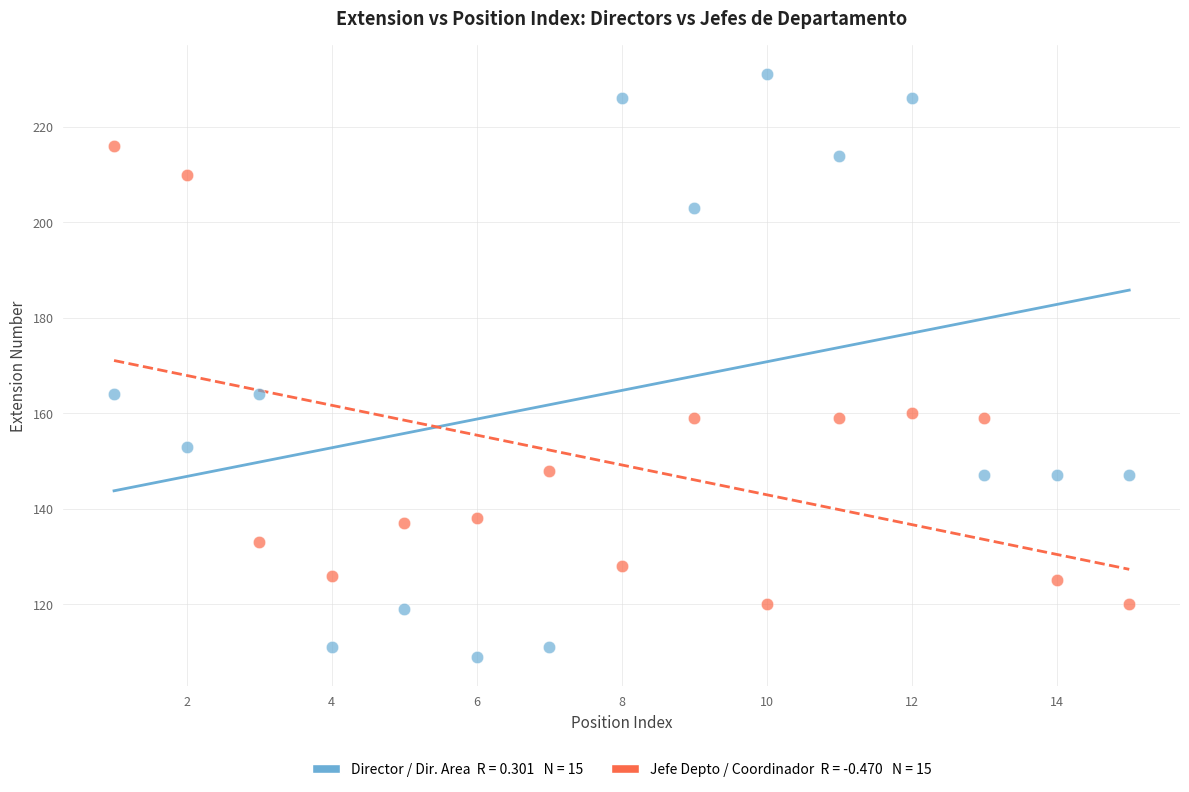

Across all data points, what is the range of X values (max minus min)?

14